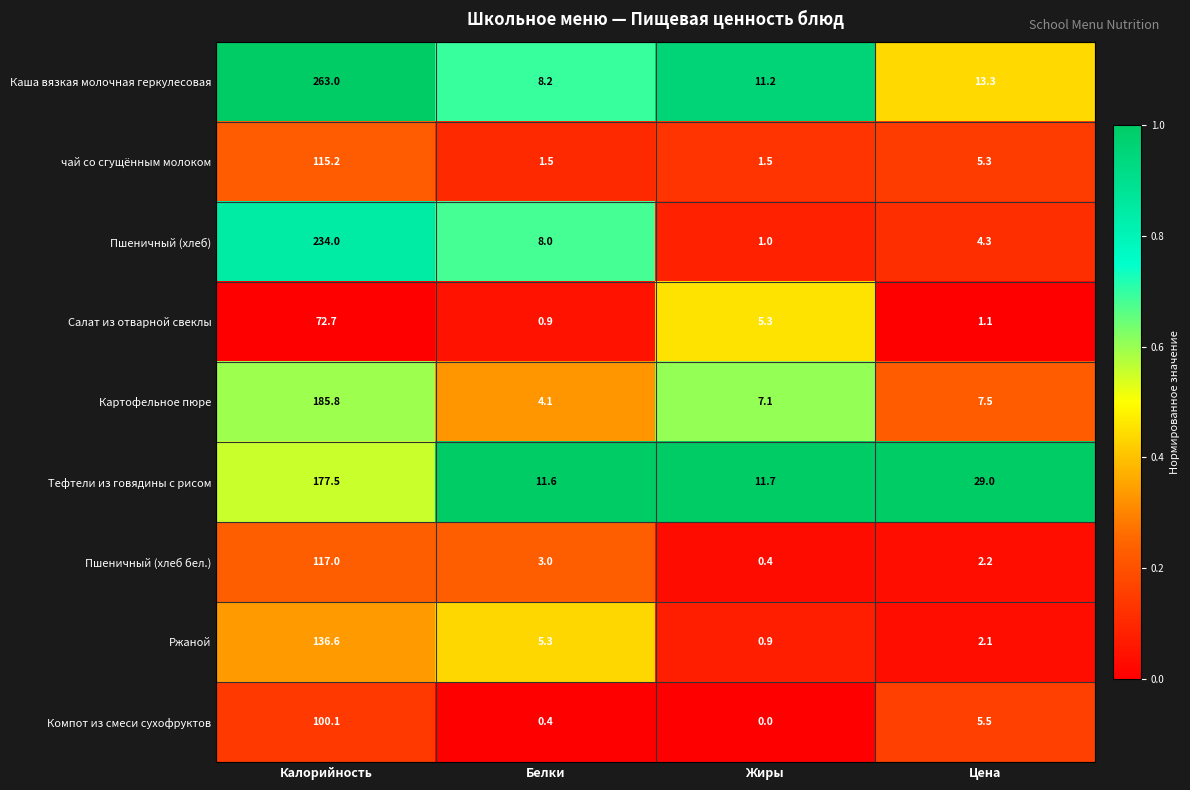

What is the sum of the Ржаной values at Белки and Жиры?

6.2